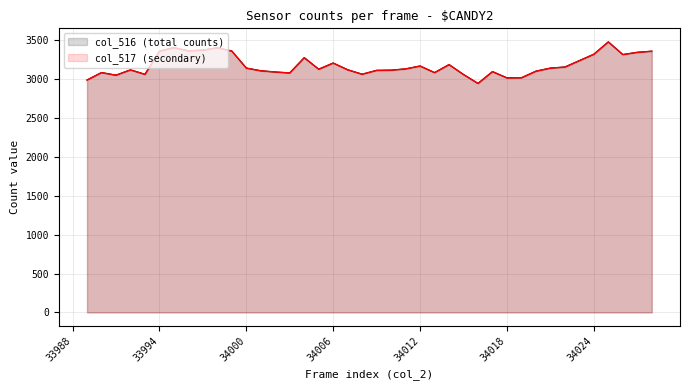

Reading right to left, extract all data points from this chart.

col_516 (total counts): 34028=3355	34027=3341	34026=3312	34025=3475	34024=3316	34023=3234	34022=3153	34021=3138	34020=3099	34019=3014	34018=3013	34017=3093	34016=2941	34015=3056	34014=3183	34013=3080	34012=3165	34011=3128	34010=3112	34009=3109	34008=3060	34007=3117	34006=3203	34005=3124	34004=3272	34003=3076	34002=3088	34001=3104	34000=3139	33999=3357	33998=3399	33997=3369	33996=3360	33995=3401	33994=3355	33993=3059	33992=3116	33991=3047	33990=3081	33989=2985
col_517 (secondary): 34028=3355	34027=3340	34026=3312	34025=3474	34024=3316	34023=3234	34022=3150	34021=3138	34020=3098	34019=3014	34018=3011	34017=3093	34016=2941	34015=3055	34014=3183	34013=3080	34012=3165	34011=3128	34010=3111	34009=3109	34008=3059	34007=3116	34006=3203	34005=3124	34004=3272	34003=3076	34002=3088	34001=3103	34000=3138	33999=3357	33998=3399	33997=3369	33996=3359	33995=3401	33994=3355	33993=3057	33992=3115	33991=3047	33990=3080	33989=2985